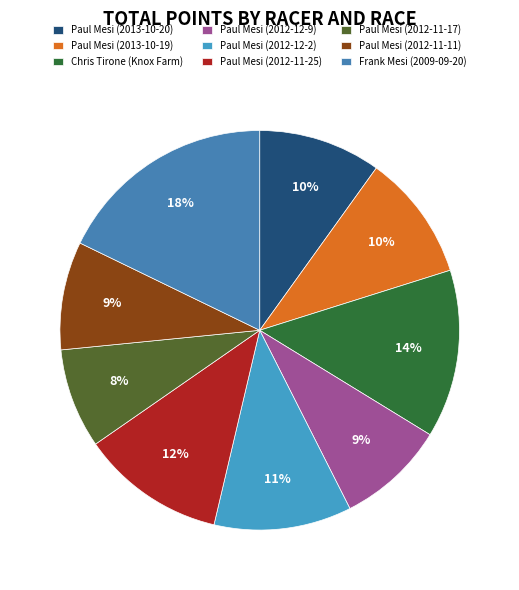

To the nearest percent, what portion does Paul Mesi (2012-11-25) represent?

12%